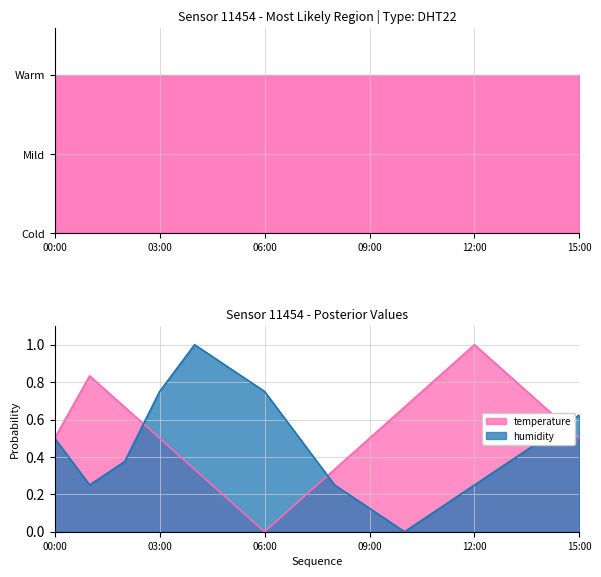

What is the difference between the humidity values at 08:00 and 06:00?

0.5